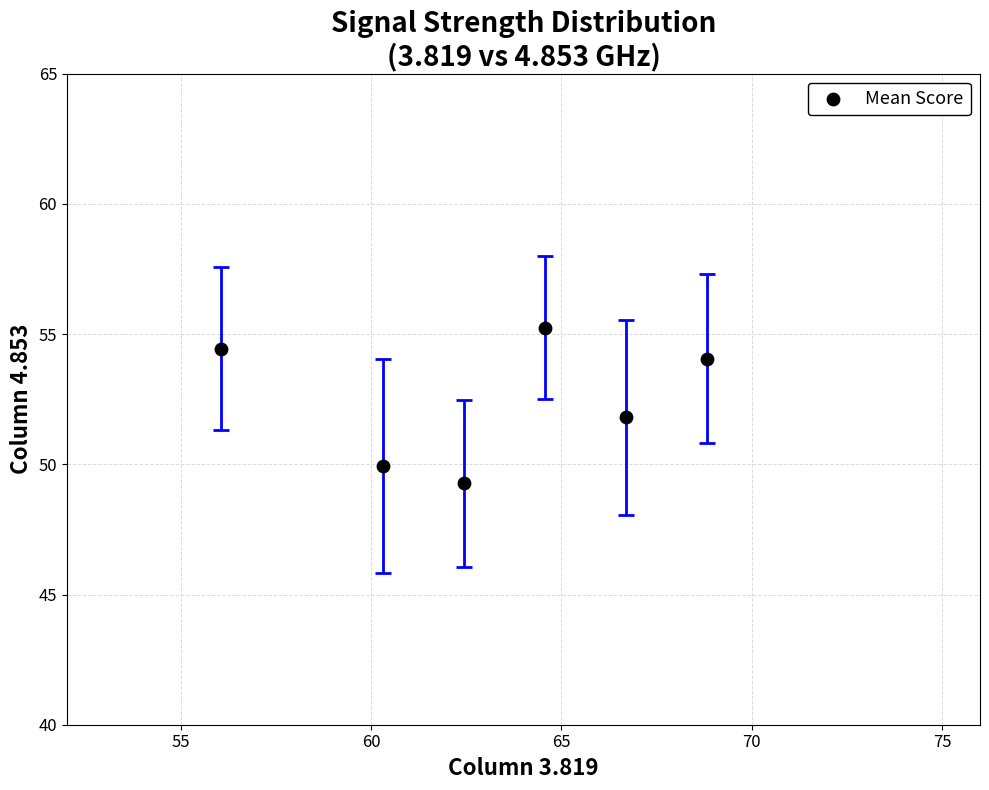

What is the range of X values (max minus min)?

12.8